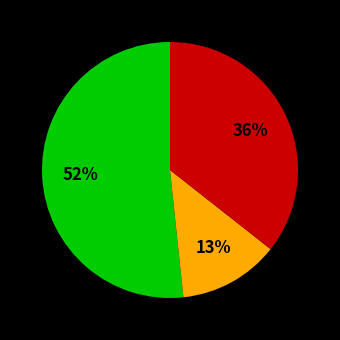

Is there a majority slice in this chart?

Yes